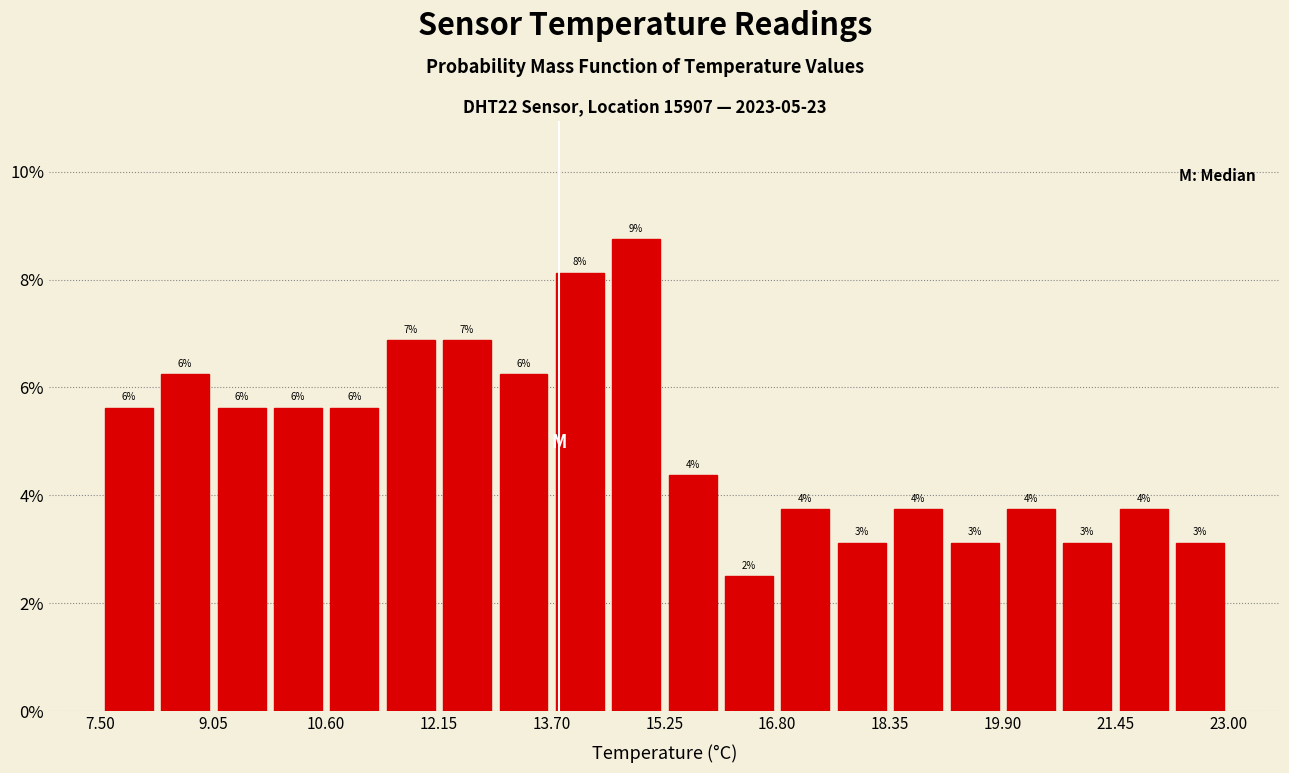

Read against the x-axis, roughly where is the centre of the tallest bar?

14.8